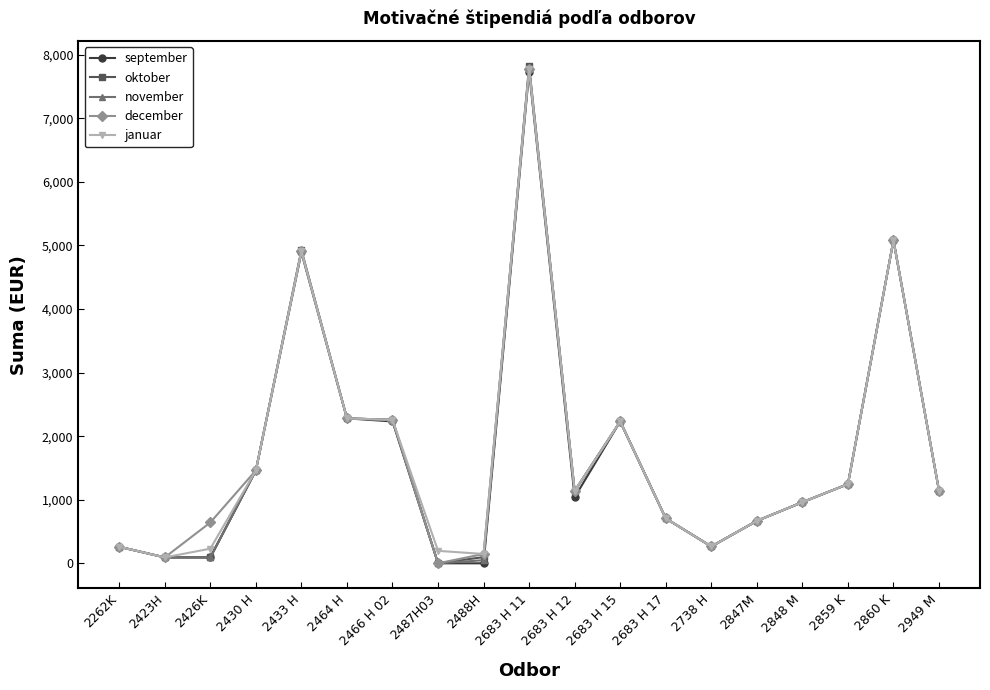

What is the difference between the highest and lowest values at 2487H03?

196.2